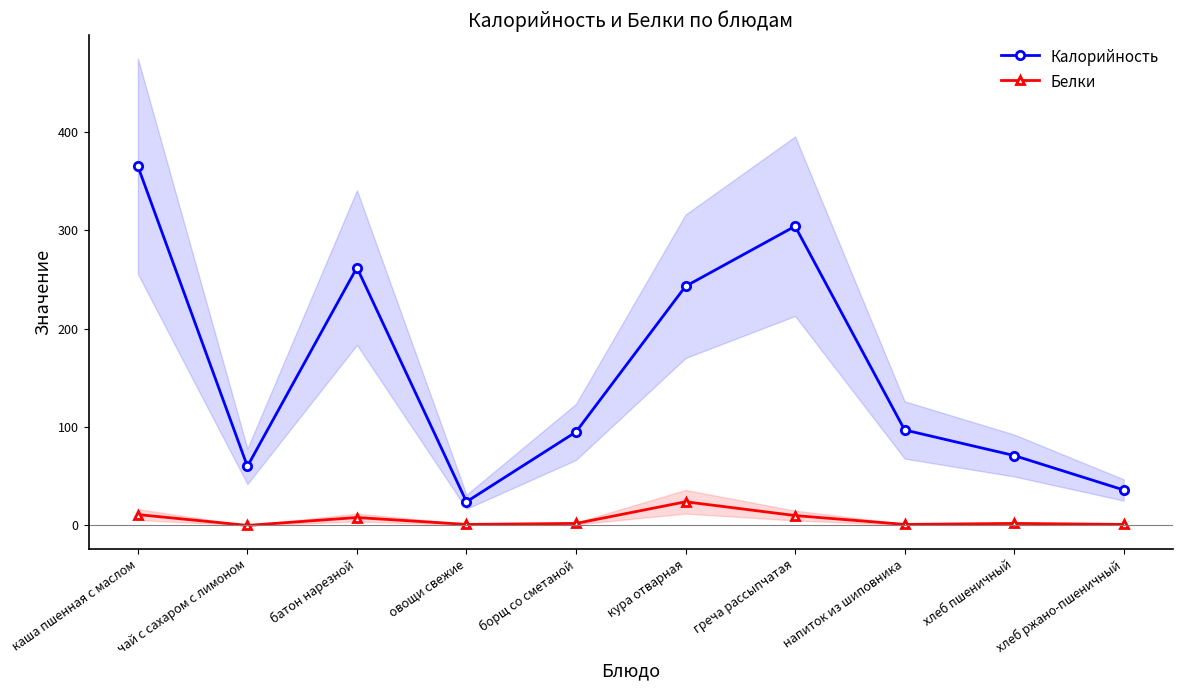

How many data points in Калорийность are above 97?

4